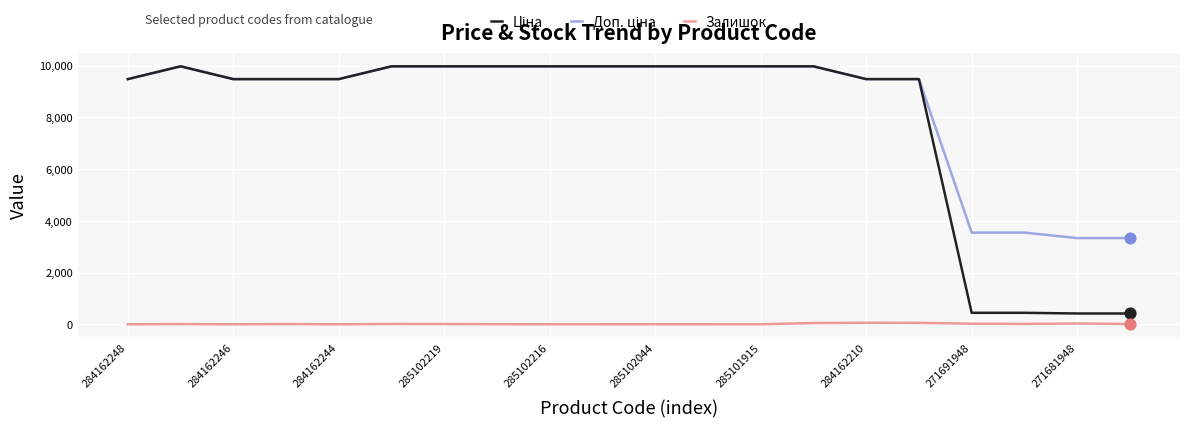

What is the maximum value shown in the chart?

9975.0